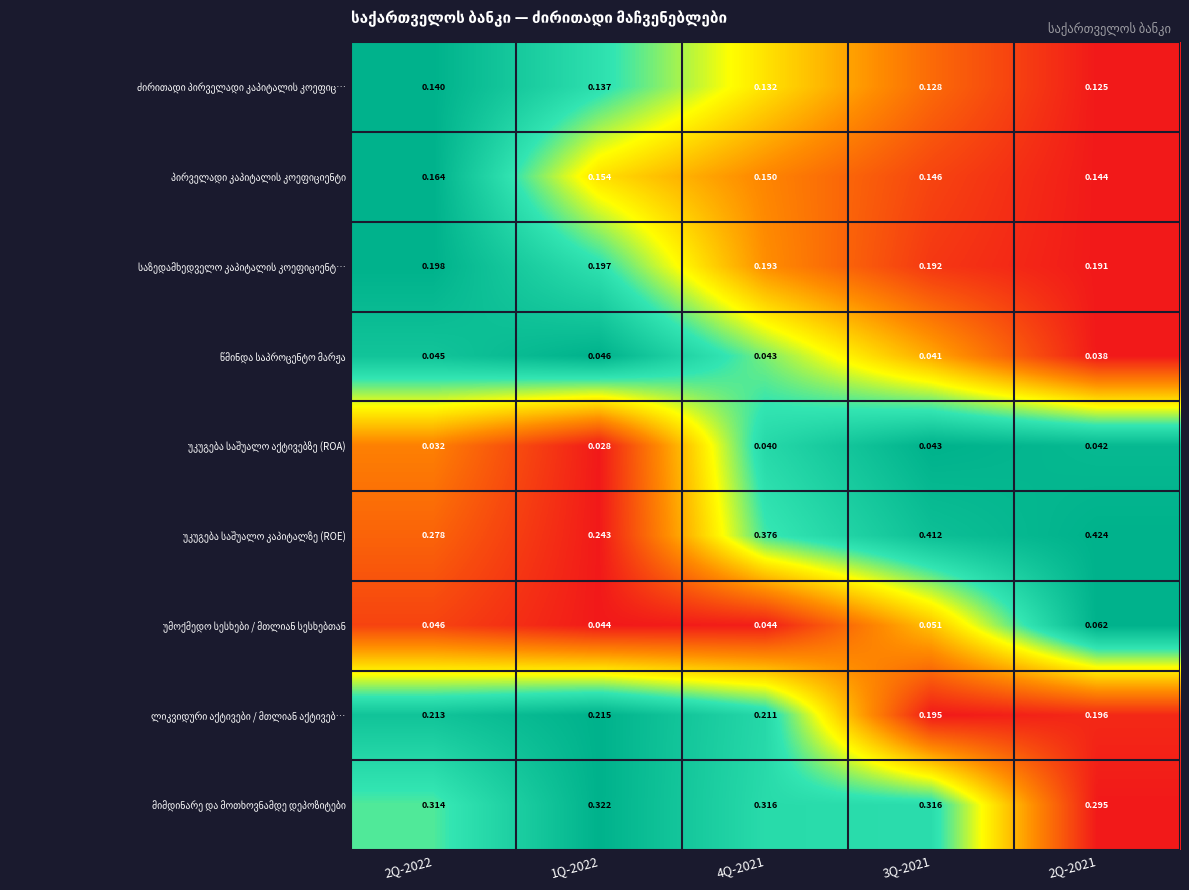

At which category is the sum across all series the highest?

3Q-2021